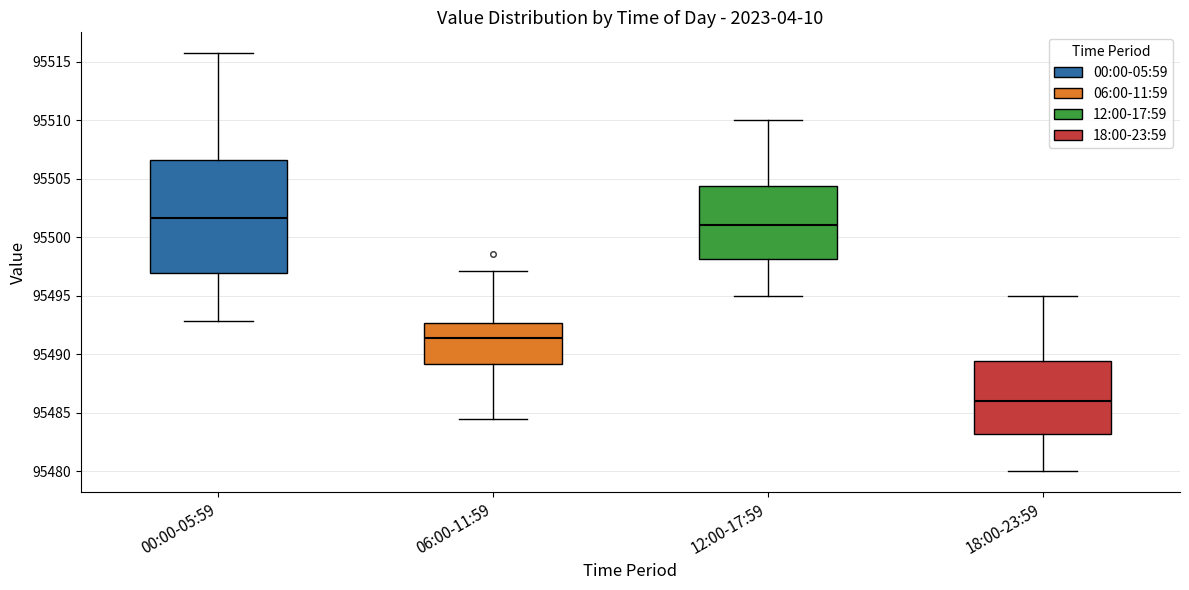

Comparing the boxes themselves (not the whiskers), which one is the tallest?

00:00-05:59